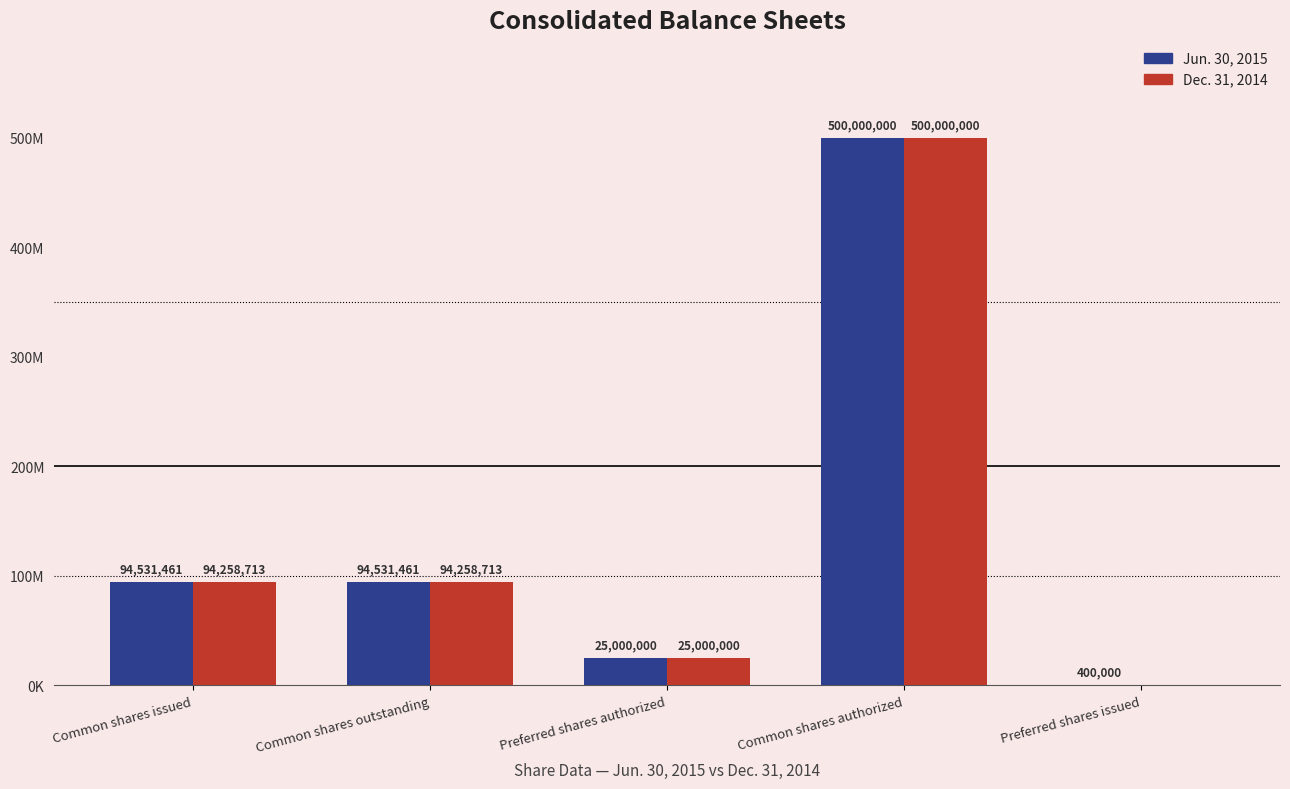

What is the difference between the second highest and second lowest values in the Dec. 31, 2014 series?

69258713